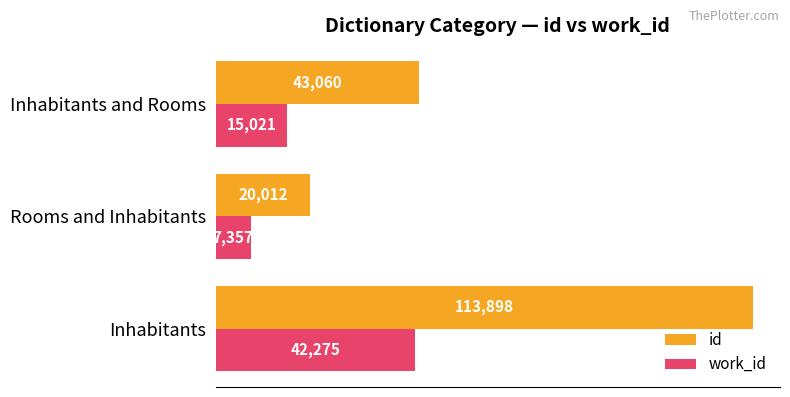

Which series has the widest spread of values?

id